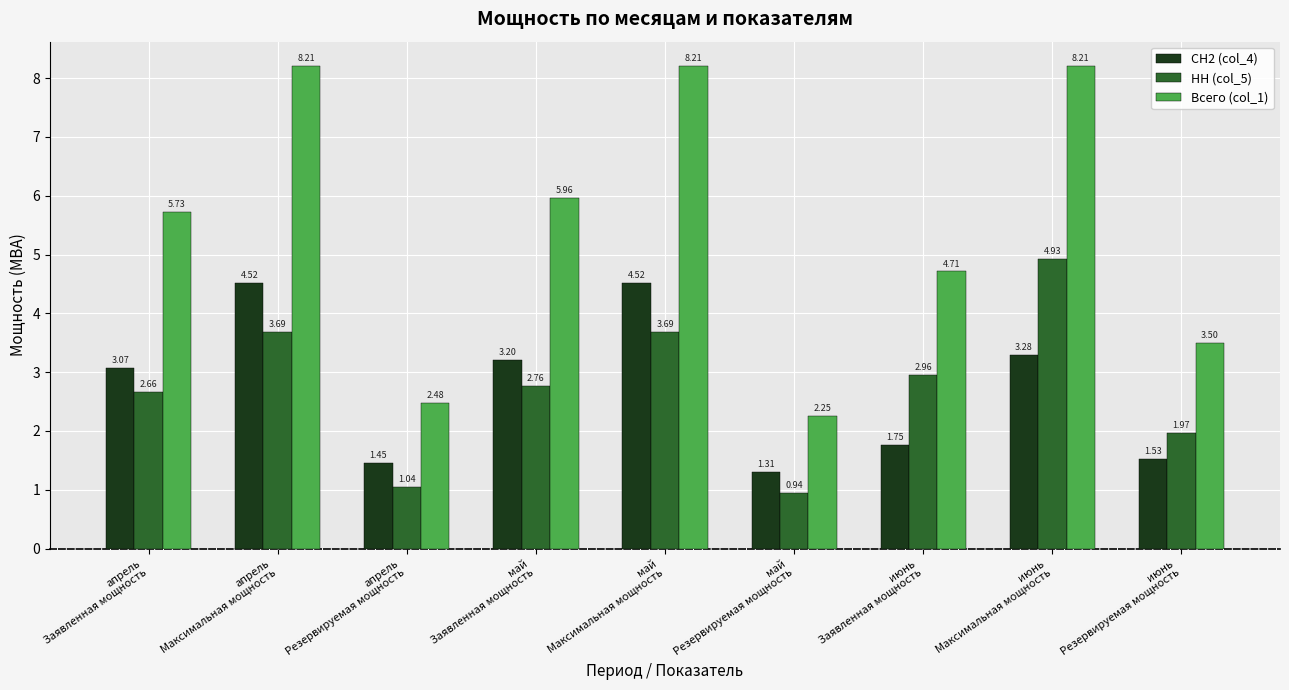

Which series has the largest total across all categories?

Всего (col_1)